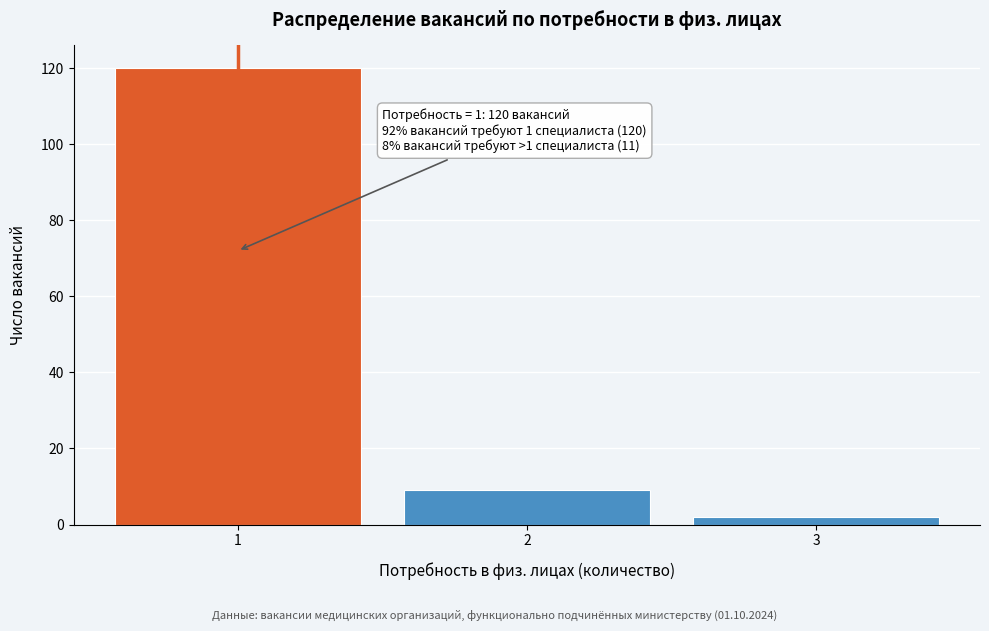

Reading right to left, transcribe all the data shown in this chart.

3=2	2=9	1=120